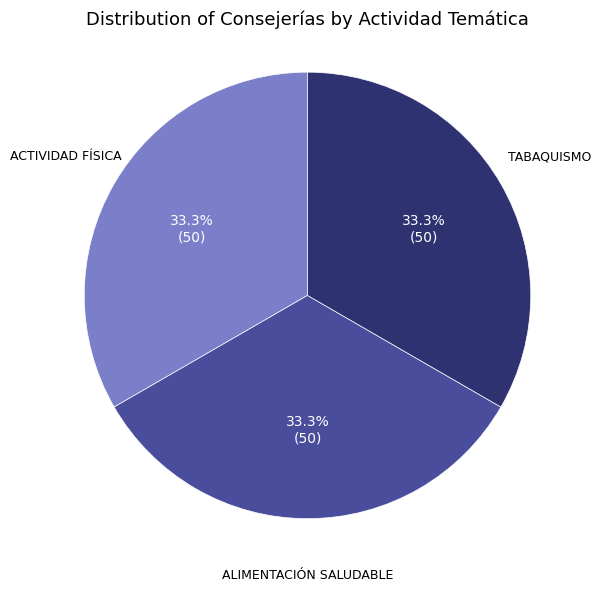

Approximately how many times larger is the value at TABAQUISMO compared to ALIMENTACIÓN SALUDABLE?

1.0